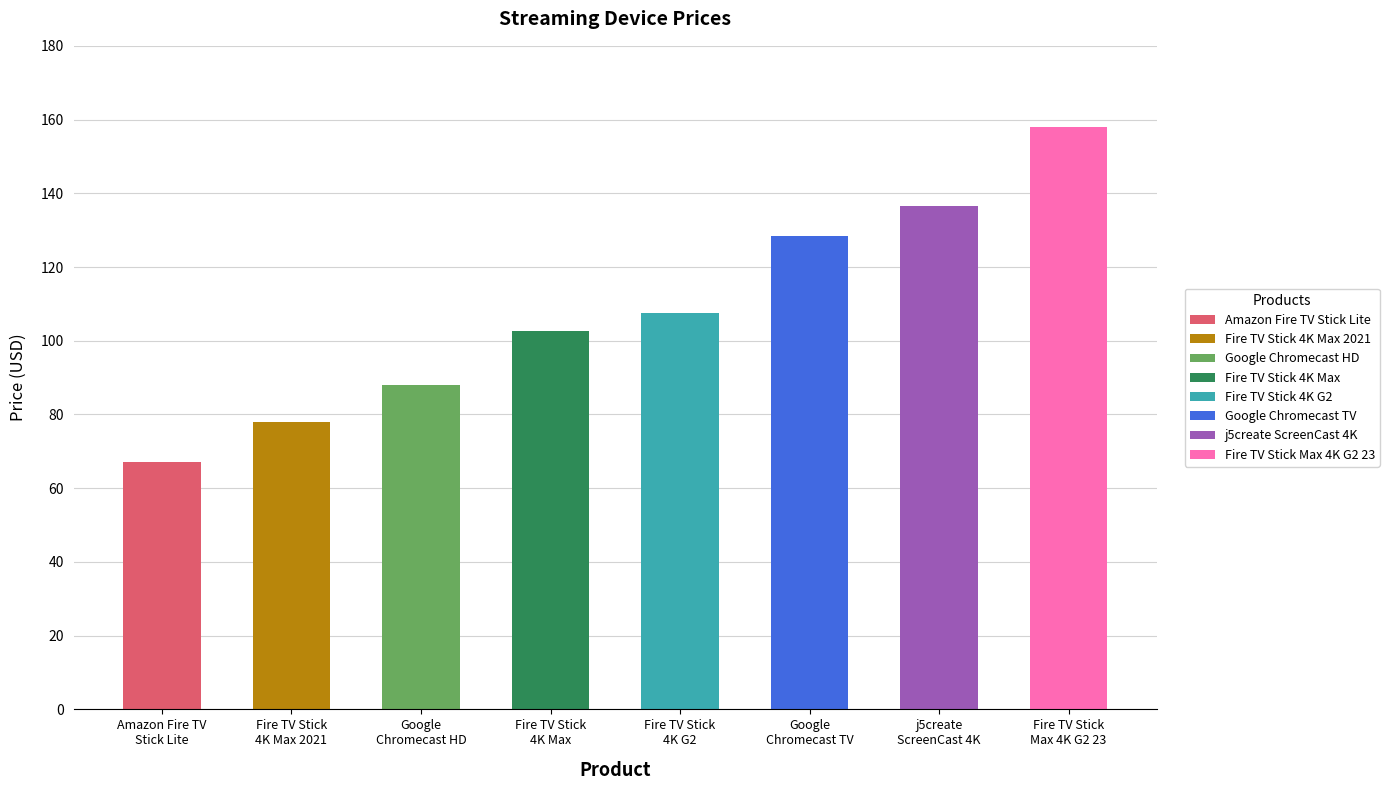

Reading left to right, list all the values displayed in this chart.

67.1	77.9	87.9	102.6	107.4	128.5	136.6	157.8